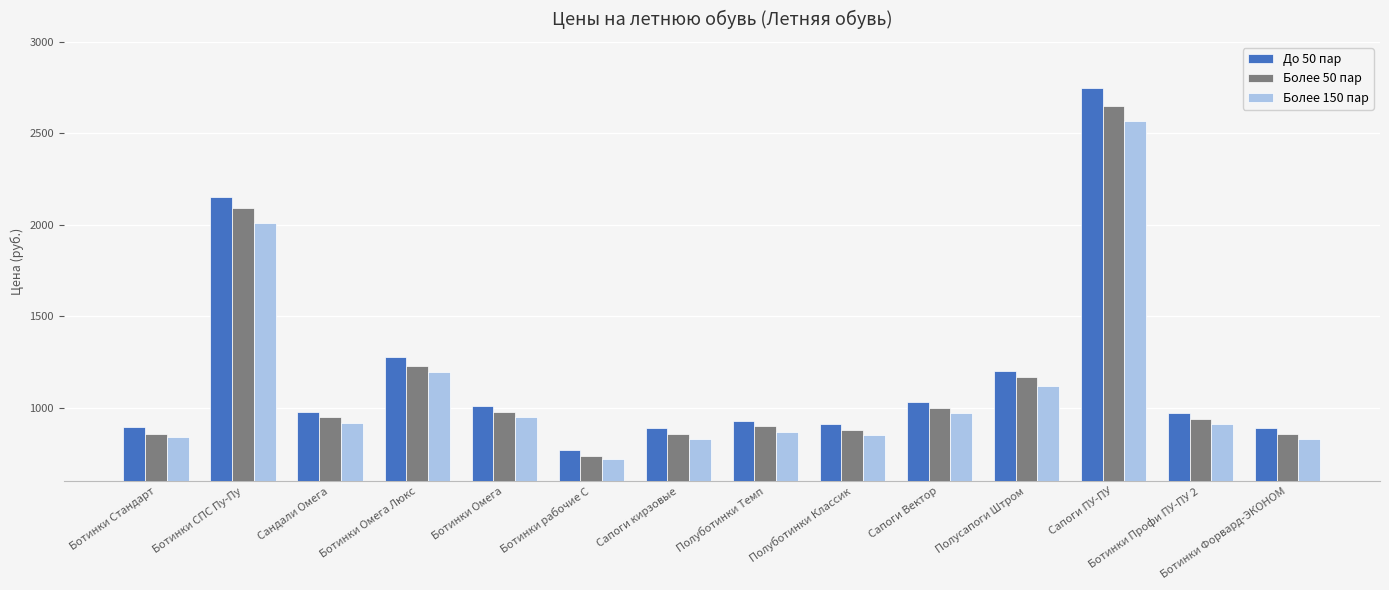

The value of До 50 пар at Ботинки рабочие С is 770. True or false?

True